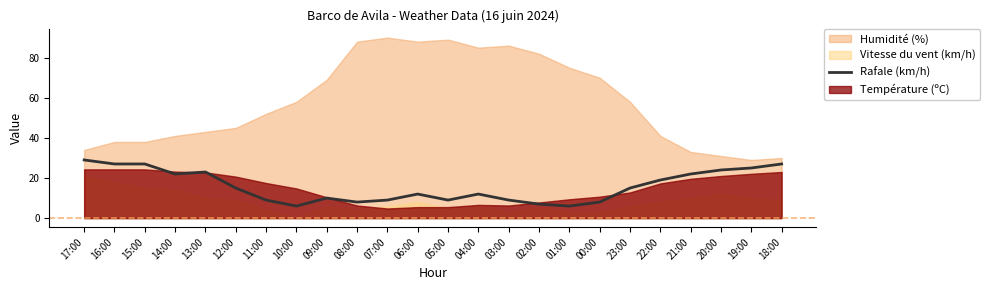

Is it true that Rafale (km/h) equals 9 at 11:00?

True